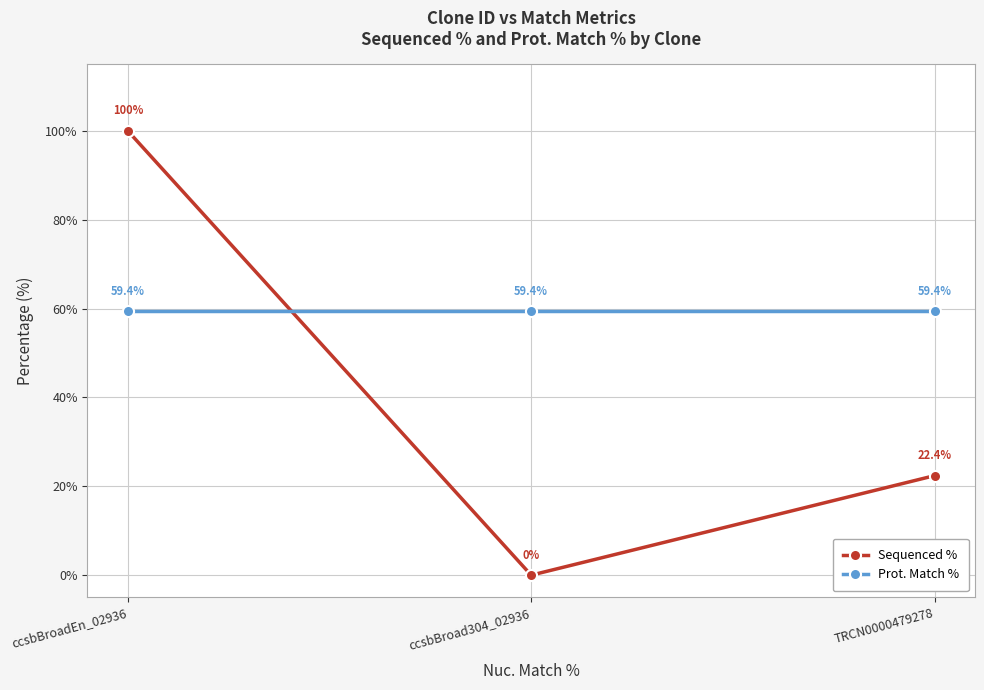

Count the number of categories in the chart.

3